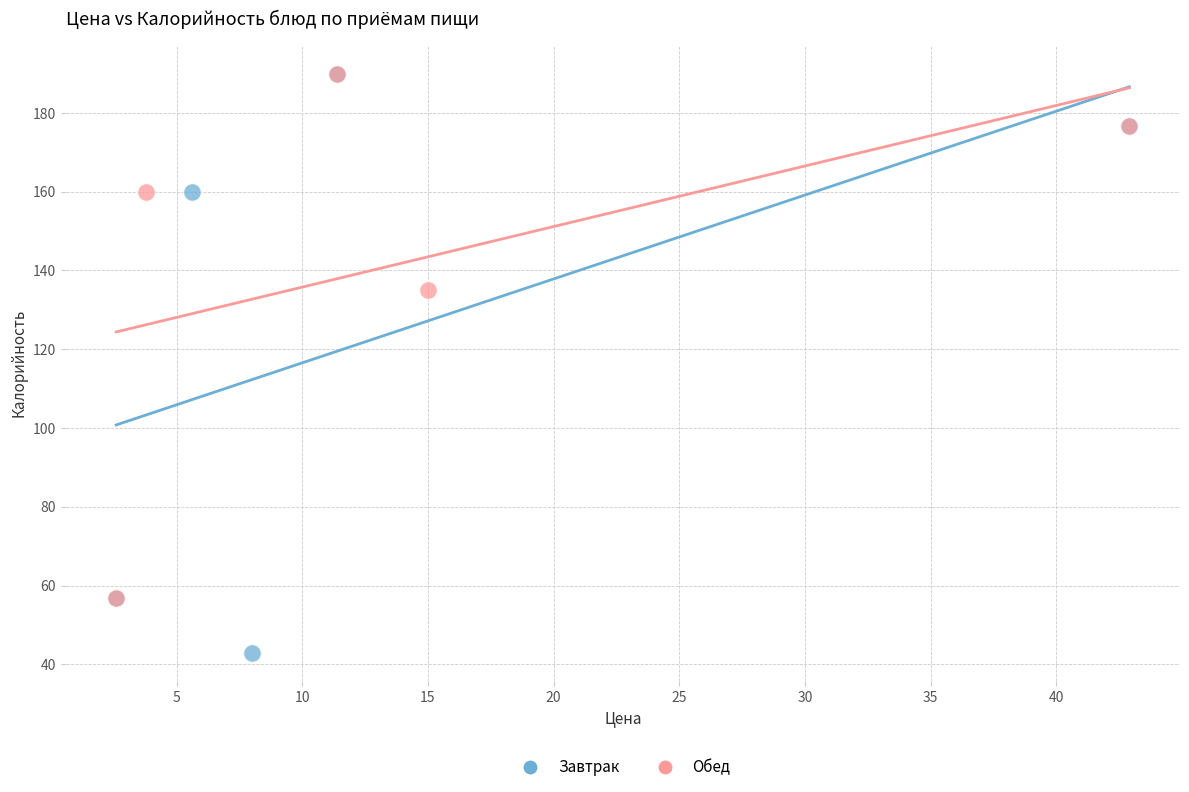

What are all the series names shown in the legend?

Завтрак, Обед